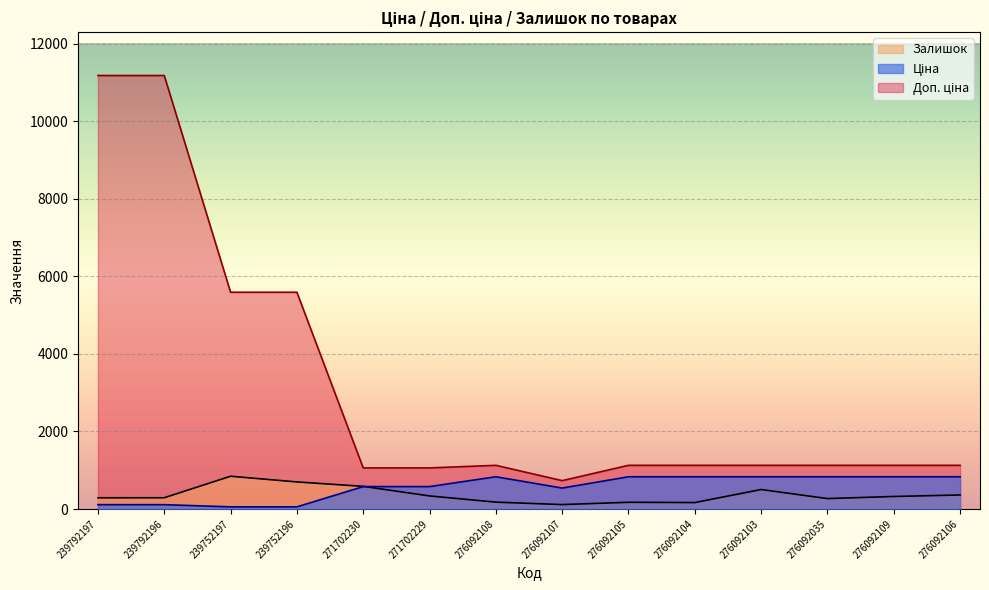

What is the lowest value of the Ціна series?

55.9